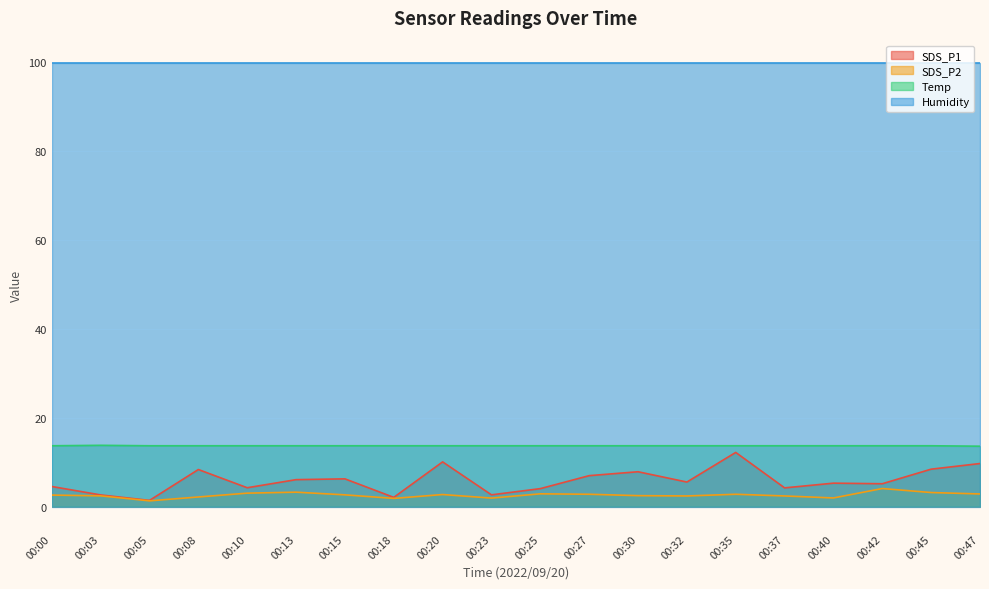

What is the difference between the highest and lowest values at 00:25?

97.0